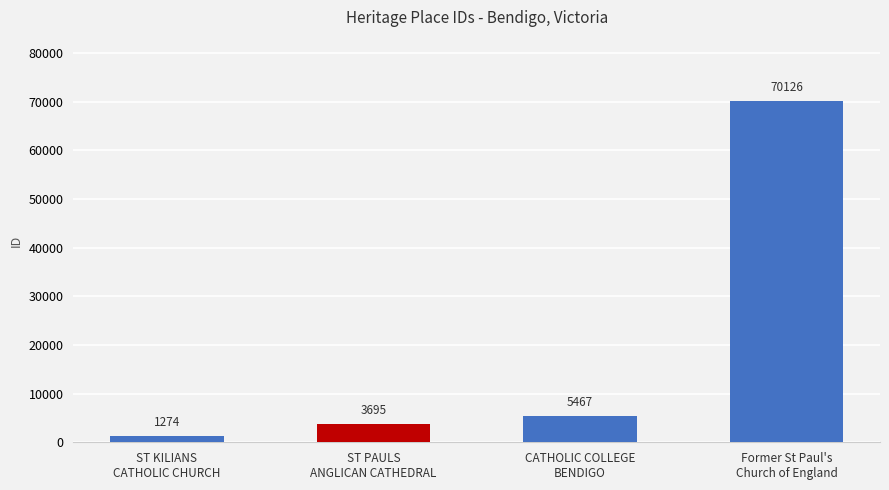

The value at ST KILIANS
CATHOLIC CHURCH is 1274. True or false?

True